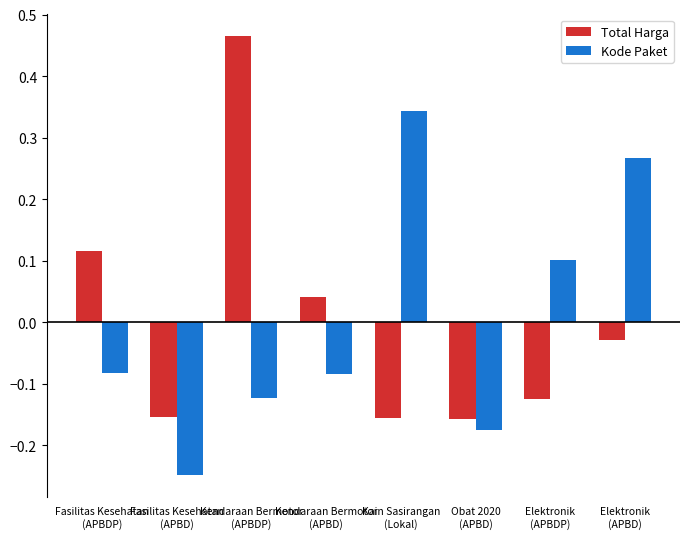

Does the chart contain any negative values?

Yes